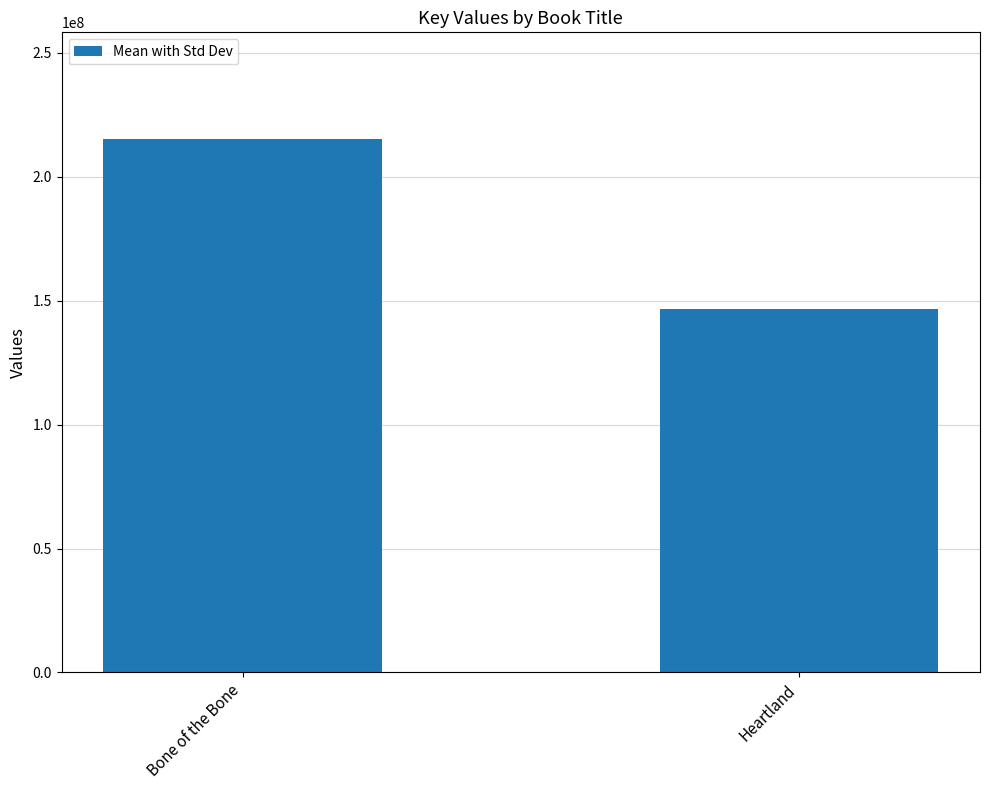

What is the label of the 1st bar from the left?

Bone of the Bone